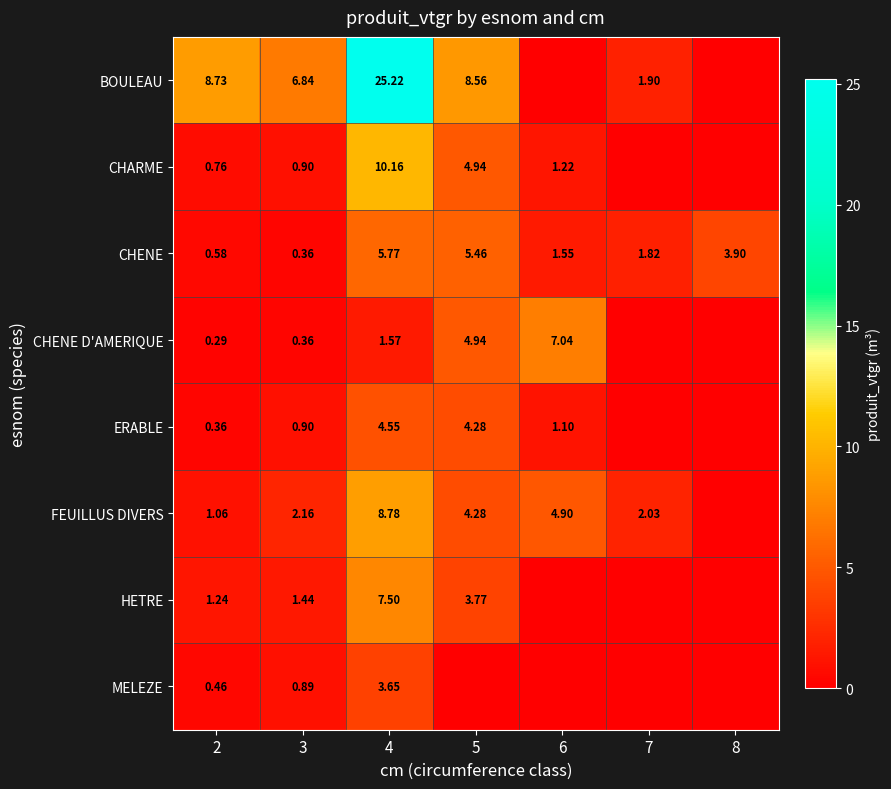

At 4, list the series in order from smallest to largest.

CHENE D'AMERIQUE, MELEZE, ERABLE, CHENE, HETRE, FEUILLUS DIVERS, CHARME, BOULEAU